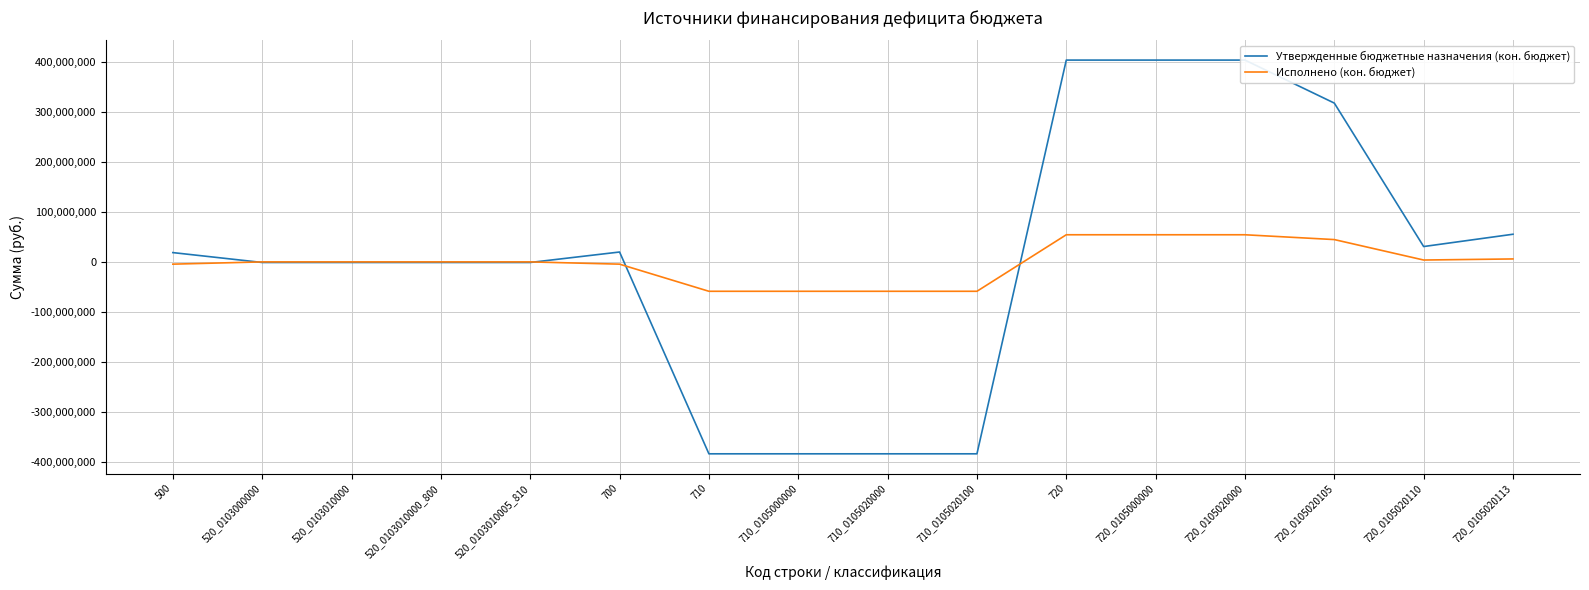

What position from the left is 710_0105000000?

8